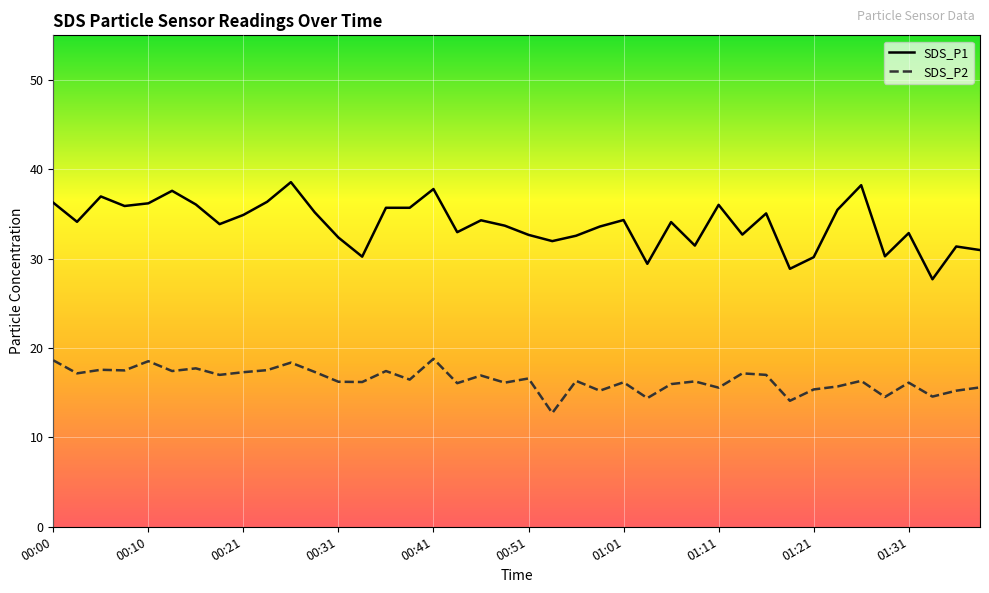

List the labels in order of SDS_P2 value, largest first.

00:41, 00:00, 00:10, 00:26, 00:15, 00:05, 00:23, 00:08, 00:13, 00:36, 00:28, 00:21, 00:03, 01:13, 00:18, 01:16, 00:46, 00:51, 00:38, 00:56, 01:26, 01:08, 00:31, 00:33, 01:01, 00:48, 01:31, 00:43, 01:06, 01:24, 01:39, 01:11, 01:21, 00:58, 01:36, 01:34, 01:29, 01:03, 01:19, 00:53